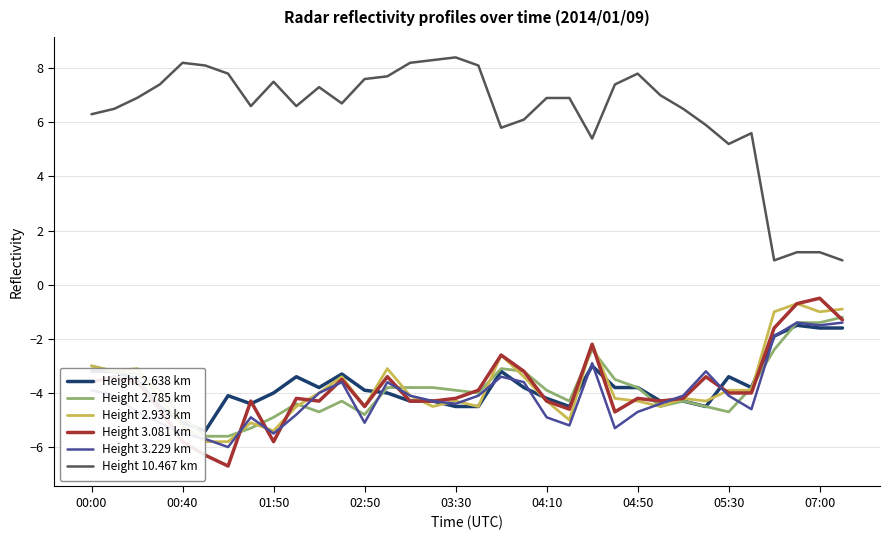

What is the lowest value of the Height 3.081 km series?

-6.7